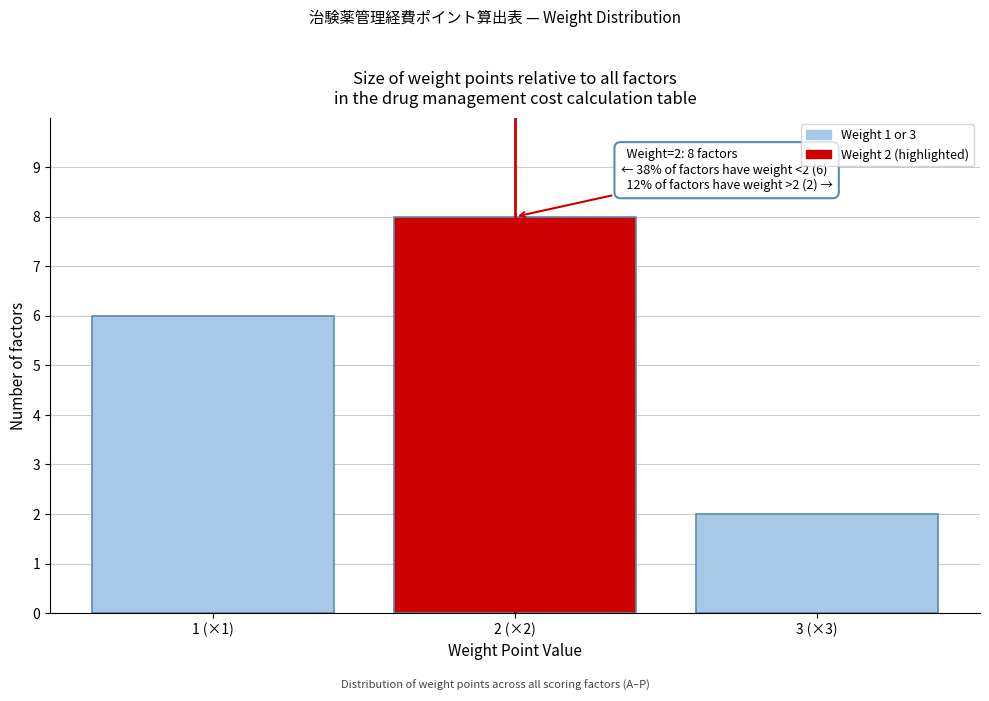

Reading left to right, extract all data points from this chart.

6	8	2